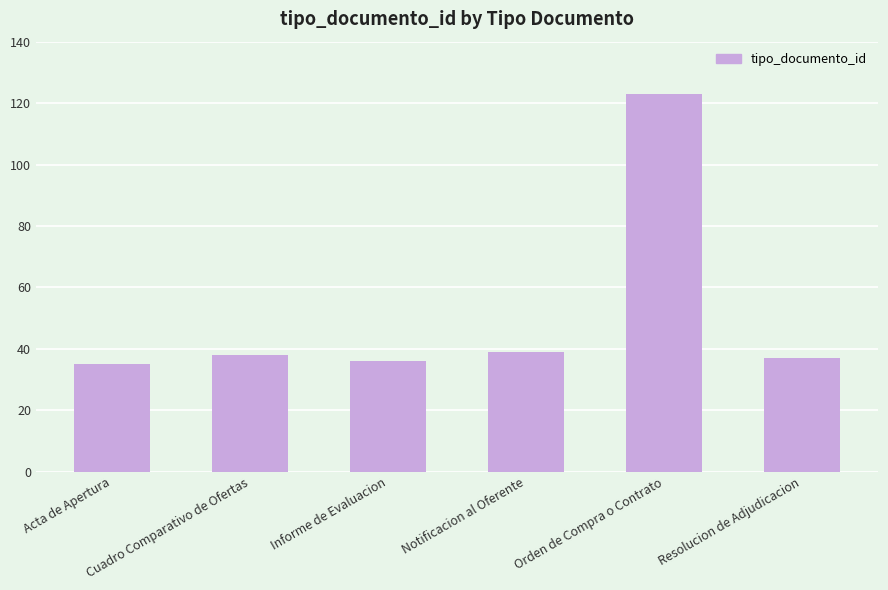

What is the difference between the second highest and second lowest values?

3